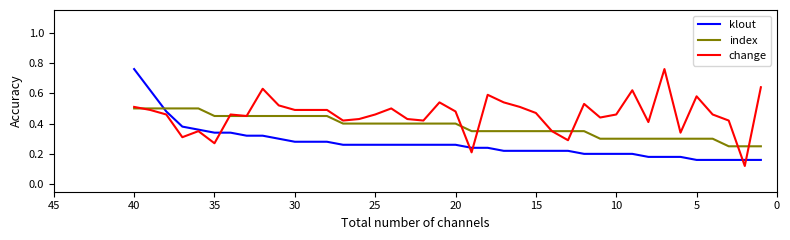

What are all the series names shown in the legend?

klout, index, change